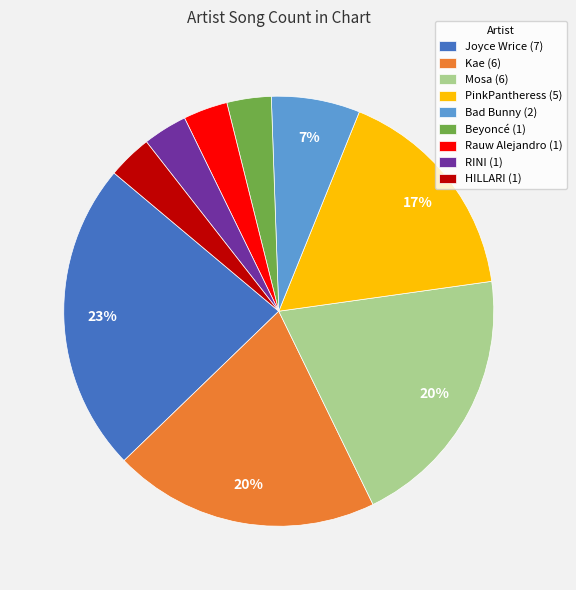

To the nearest percent, what portion does Rauw Alejandro represent?

3%